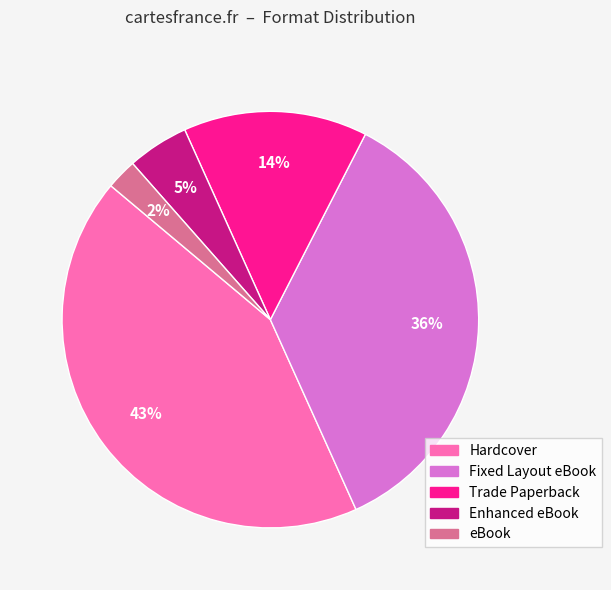

To the nearest percent, what percentage of the pie is Fixed Layout eBook?

36%